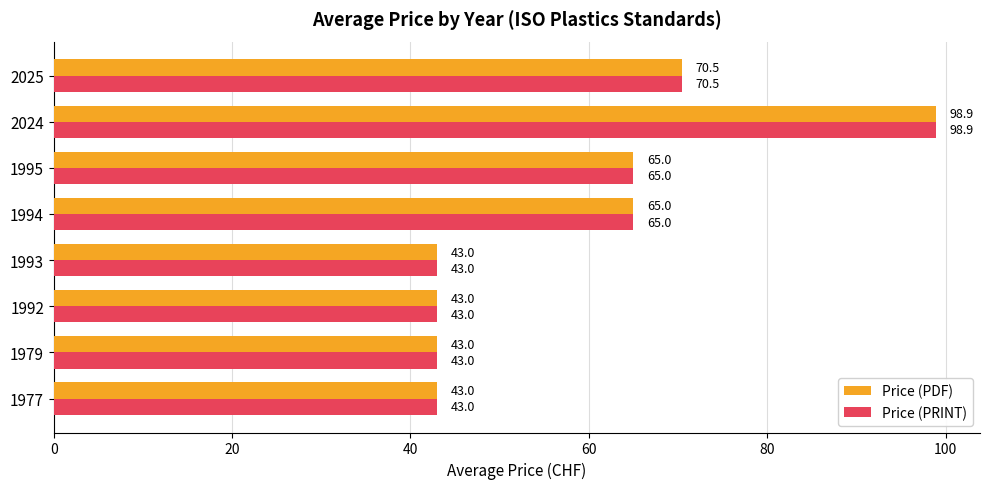

At which label is Price (PRINT) closest to 70?

2025